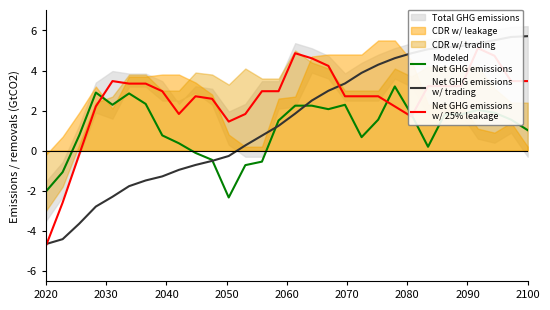

Reading right to left, transcribe all the data shown in this chart.

Modeled
Net GHG emissions: 1.0	1.5	1.9	2.0	1.8	1.8	0.2	1.8	3.2	1.5	0.7	2.3	2.1	2.2	2.2	1.5	-0.5	-0.7	-2.3	-0.5	-0.1	0.4	0.8	2.3	2.9	2.3	2.9	0.8	-1.1	-2.0
Net GHG emissions
w/ trading: 5.7	5.7	5.5	5.3	5.2	5.1	5.1	4.9	4.6	4.3	3.9	3.4	3.0	2.5	1.9	1.2	0.8	0.3	-0.3	-0.5	-0.7	-1.0	-1.3	-1.5	-1.8	-2.3	-2.8	-3.6	-4.4	-4.7
Net GHG emissions
w/ 25% leakage: 3.5	3.5	4.7	5.1	3.2	3.2	3.2	1.7	2.2	2.7	2.7	2.7	4.2	4.6	4.9	3.0	3.0	1.8	1.5	2.6	2.7	1.8	3.0	3.3	3.3	3.5	2.2	-0.2	-2.6	-4.7